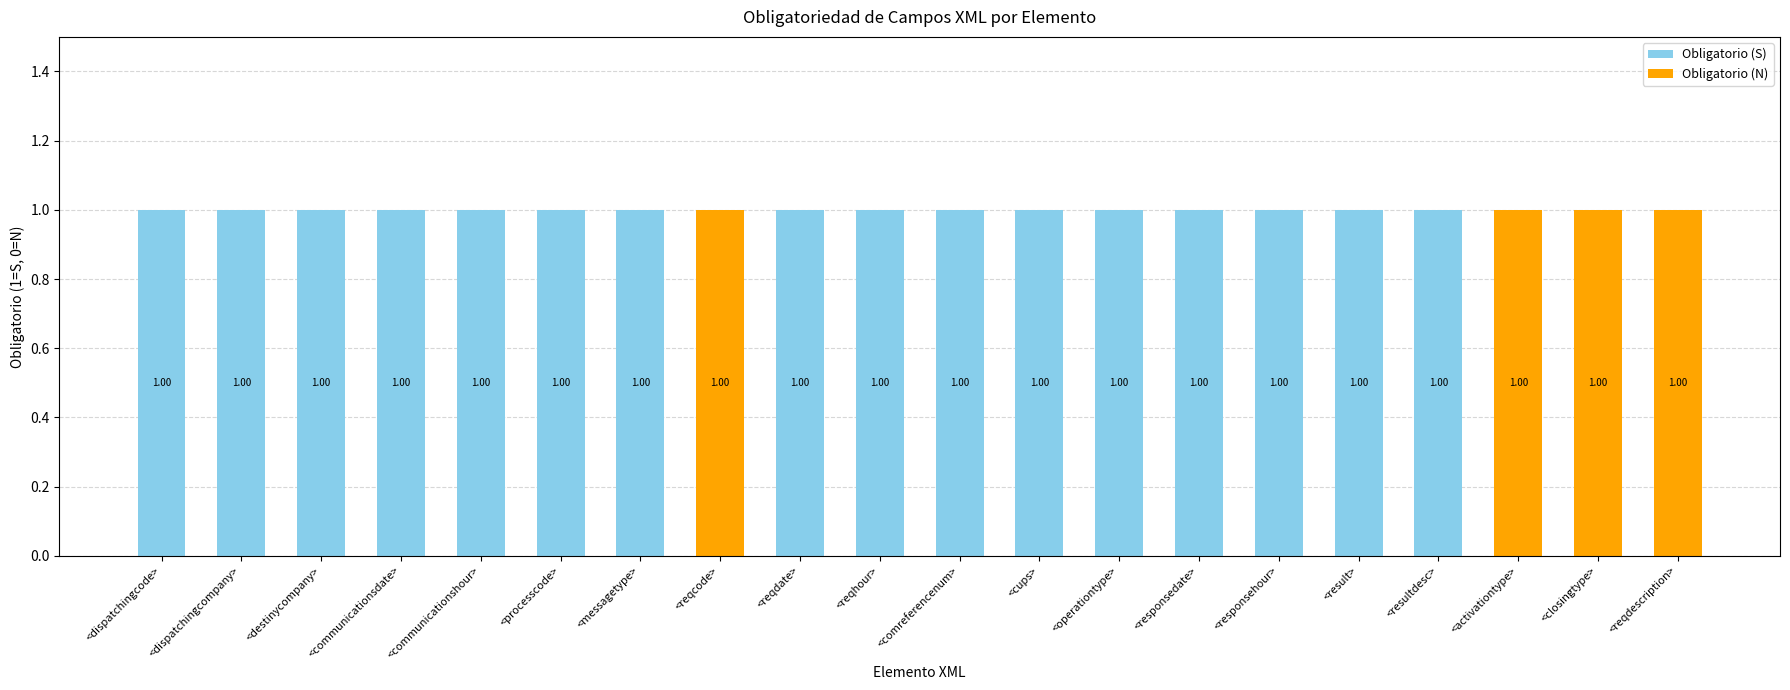

Does the chart contain stacked bars?

Yes